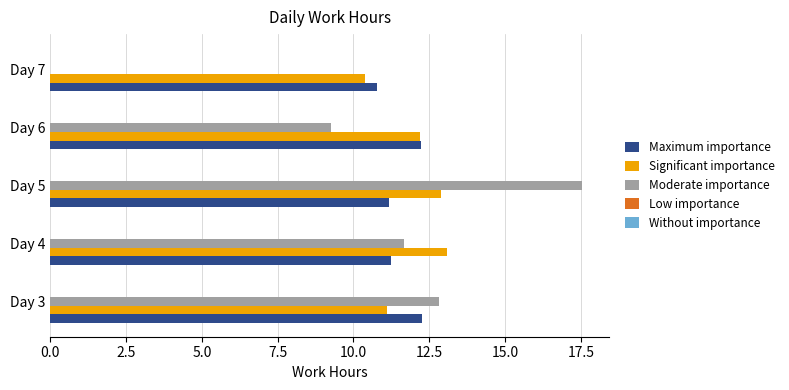

What is the sum of the Significant importance values at Day 7 and Day 6?

22.6